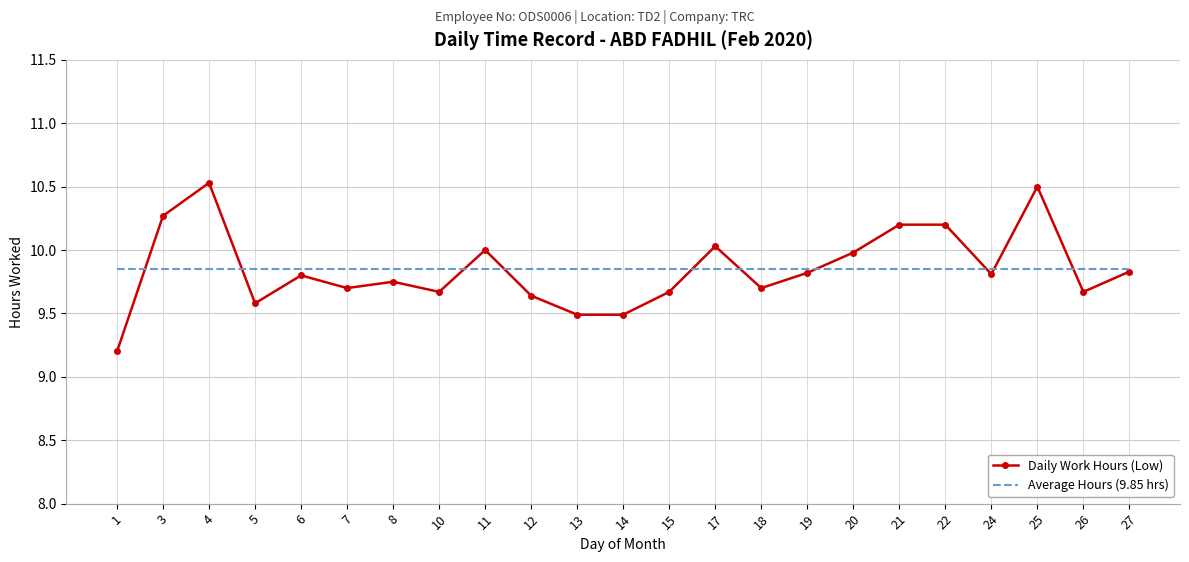

Which category has the highest value across all series?

4